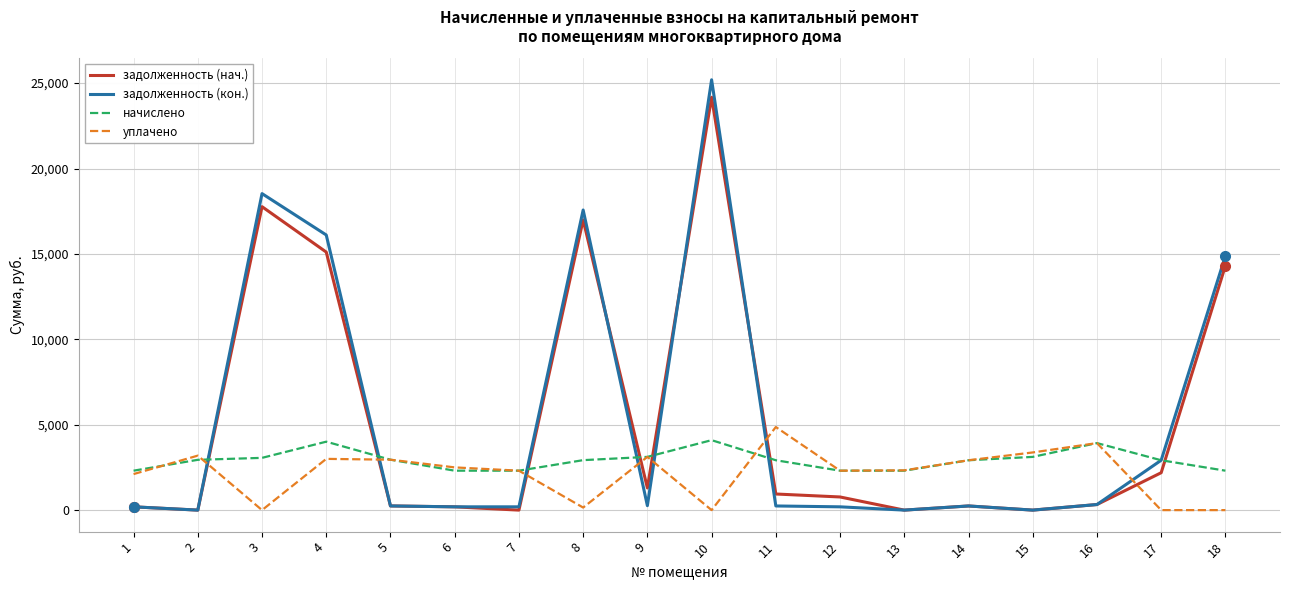

Which series ends up on top after the final intersection of задолженность (нач.) and уплачено?

задолженность (нач.)